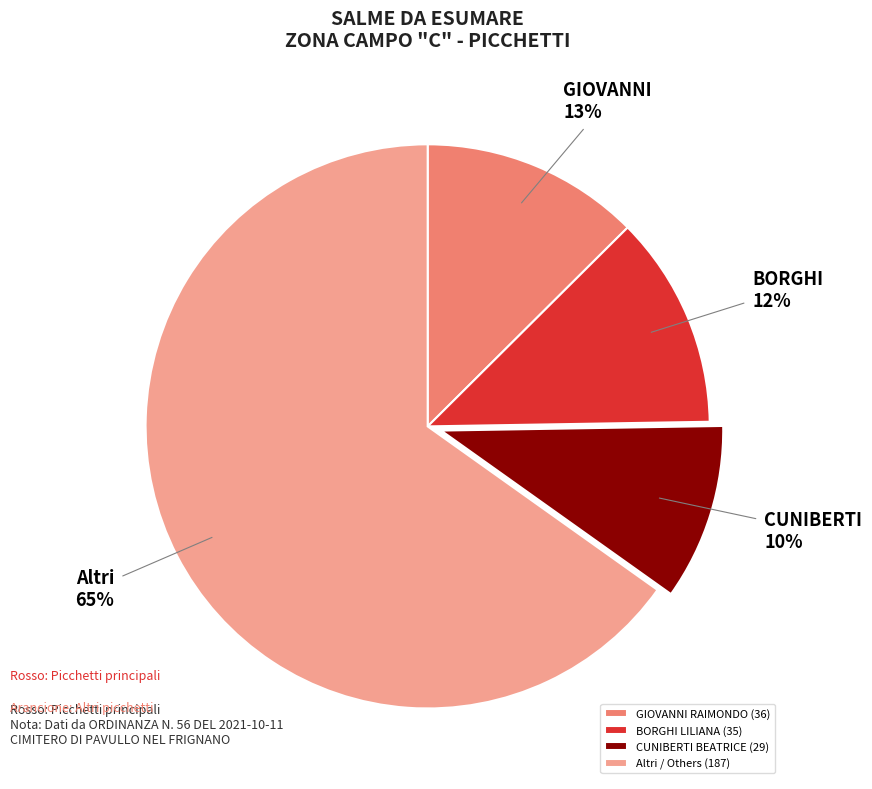

To the nearest percent, what percentage of the pie is GIOVANNI RAIMONDO (36)?

13%